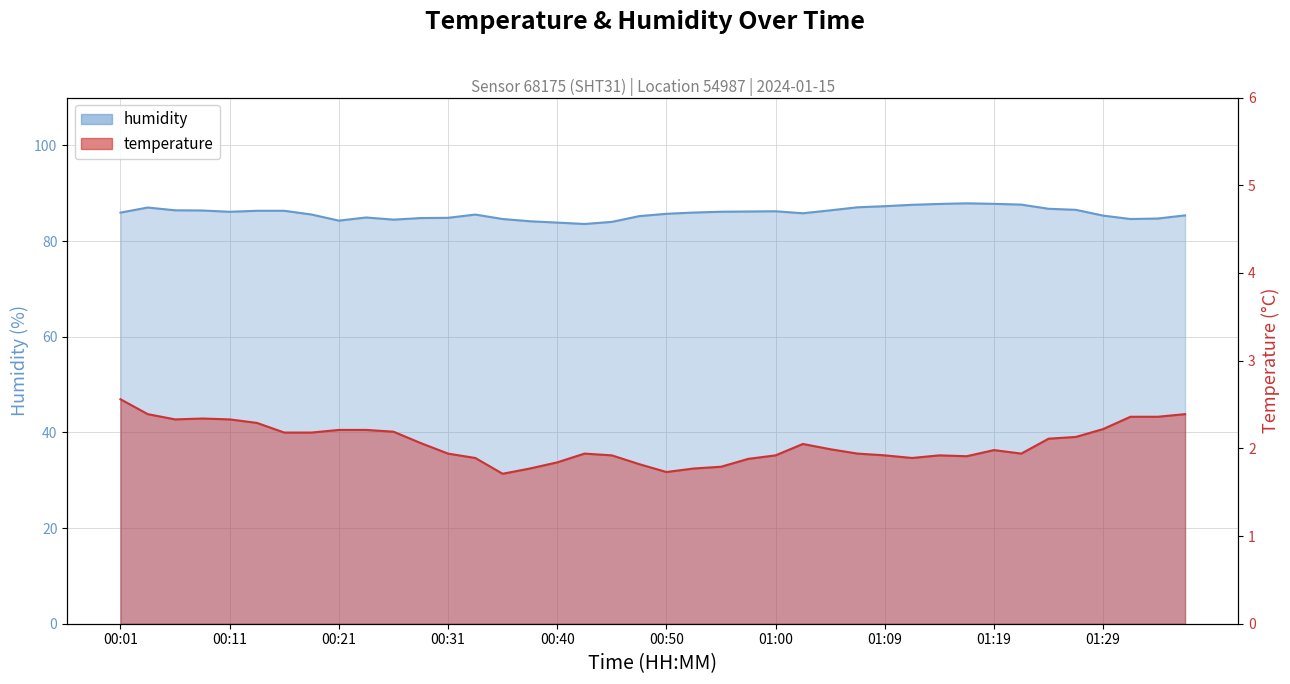

What is the maximum value shown in the chart?

87.9